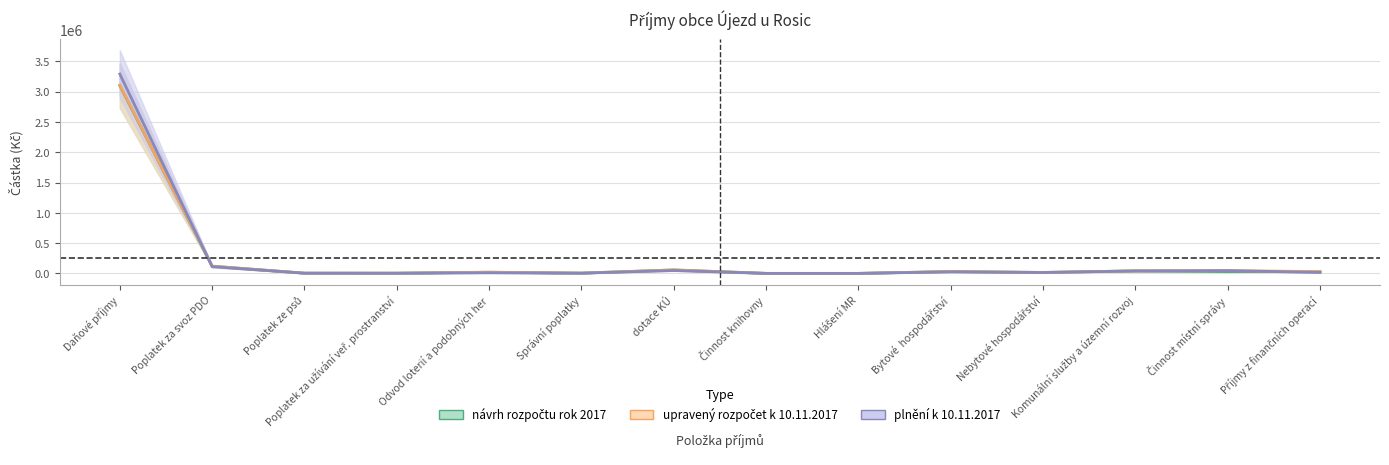

What is the spread (max minus min) of values at Odvod loterií a podobných her?

9477.5